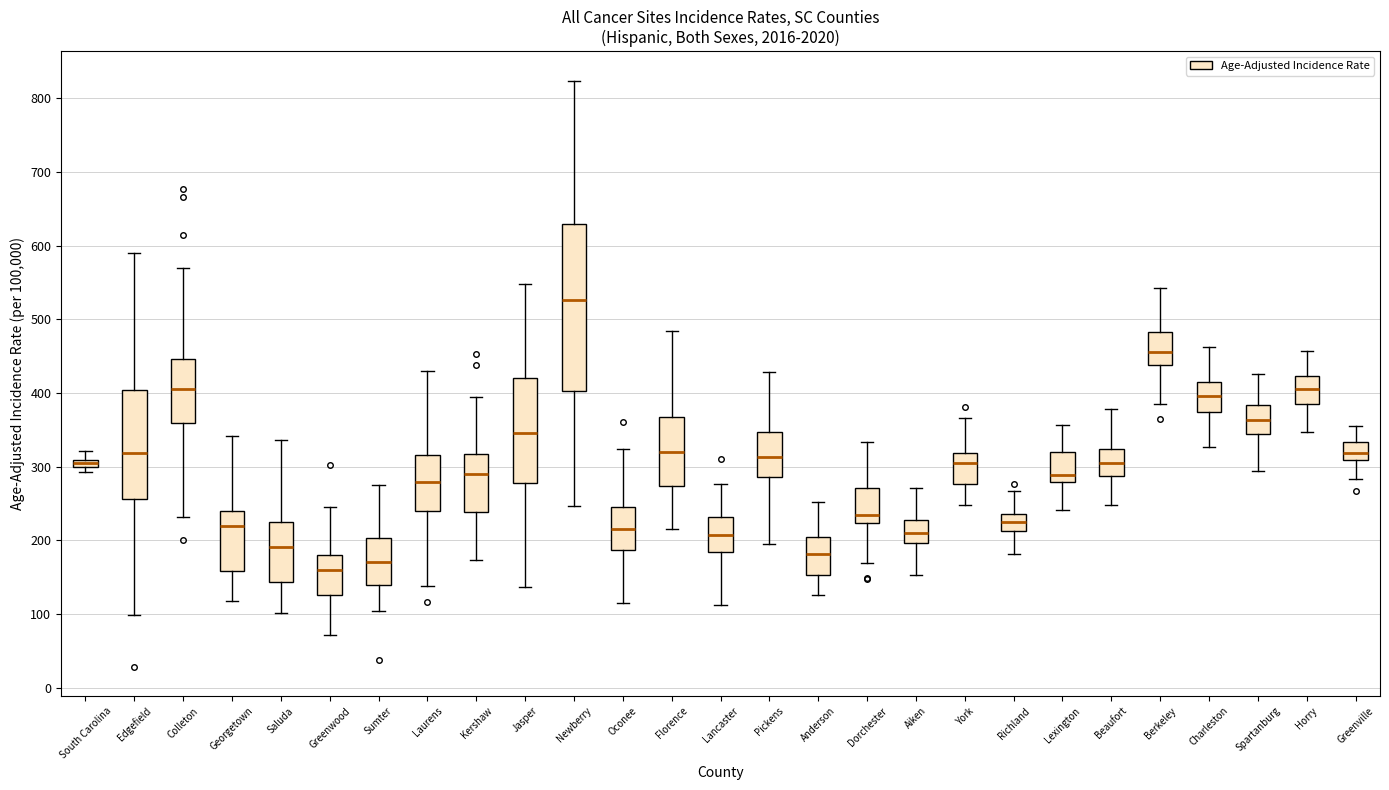

Which box has the highest median line?

Newberry